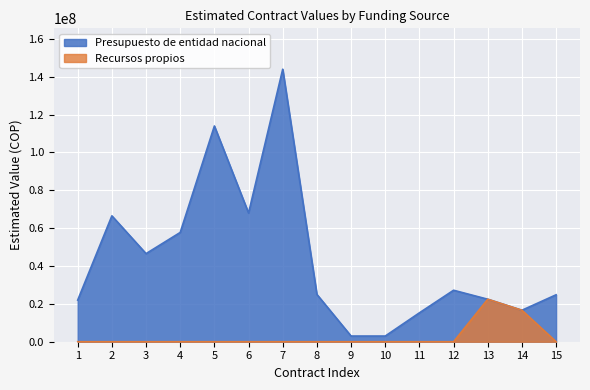

Rank the series at 6 from highest to lowest value.

Presupuesto de entidad nacional, Recursos propios